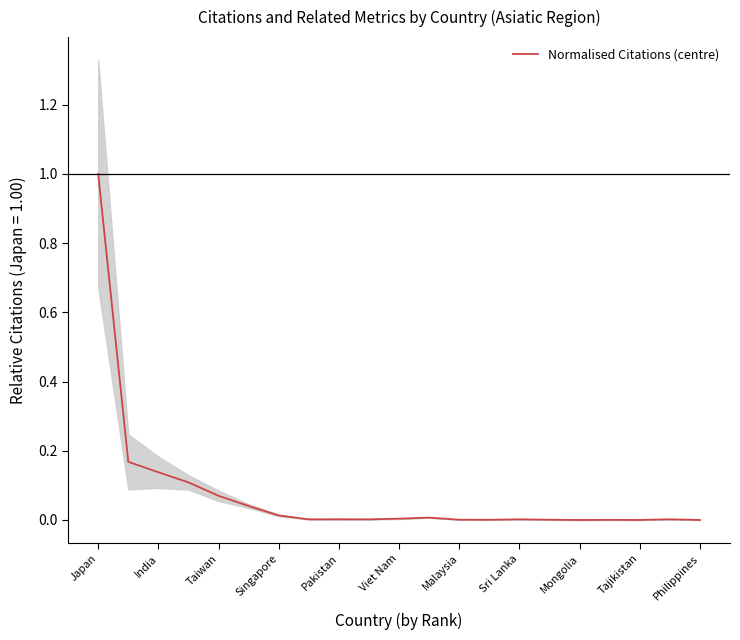

True or false: Normalised Citations (centre) has a value of 0.0 at Sri Lanka.

True